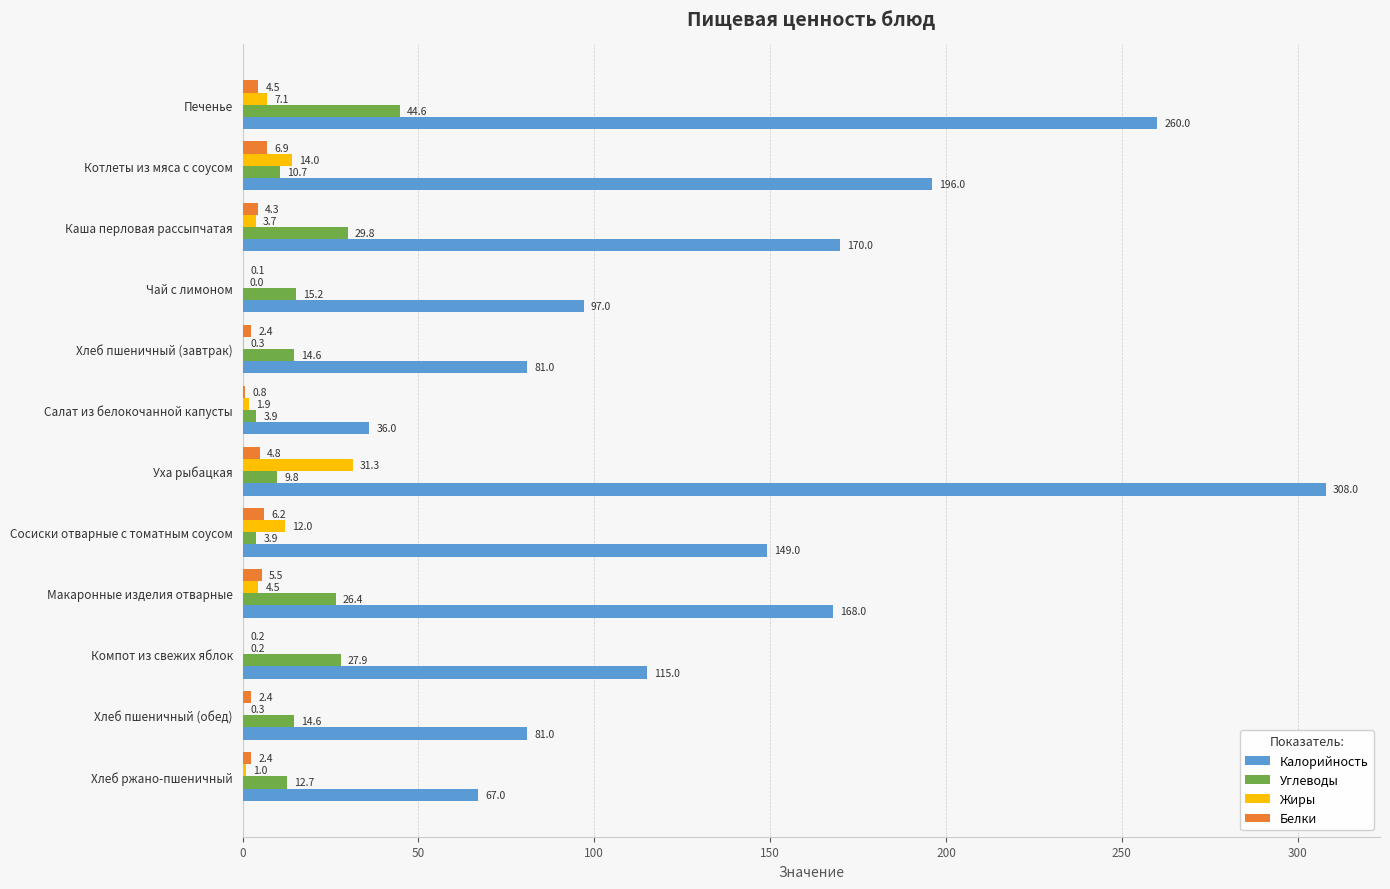

How many series are shown in this chart?

4